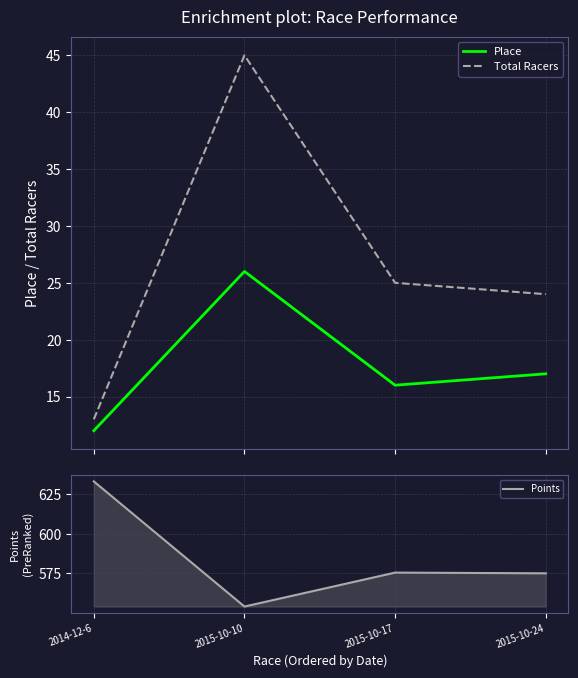

Reading right to left, extract all data points from this chart.

Place: 2015-10-24=17.0	2015-10-17=16.0	2015-10-10=26.0	2014-12-6=12.0
Total Racers: 2015-10-24=24.0	2015-10-17=25.0	2015-10-10=45.0	2014-12-6=13.0
Points: 2015-10-24=575.0	2015-10-17=575.4	2015-10-10=554.0	2014-12-6=633.1